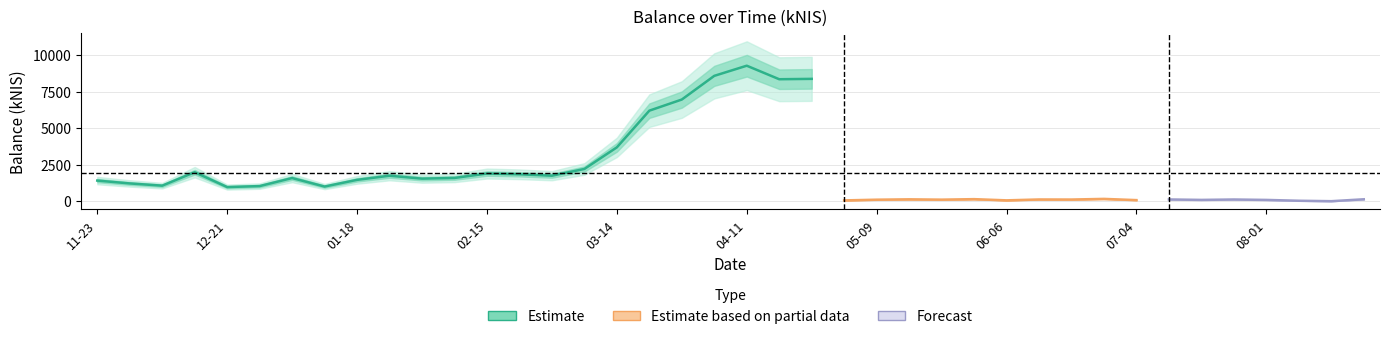

What is the change in value from 2024-04-11 to 2024-05-16?

-9138.2